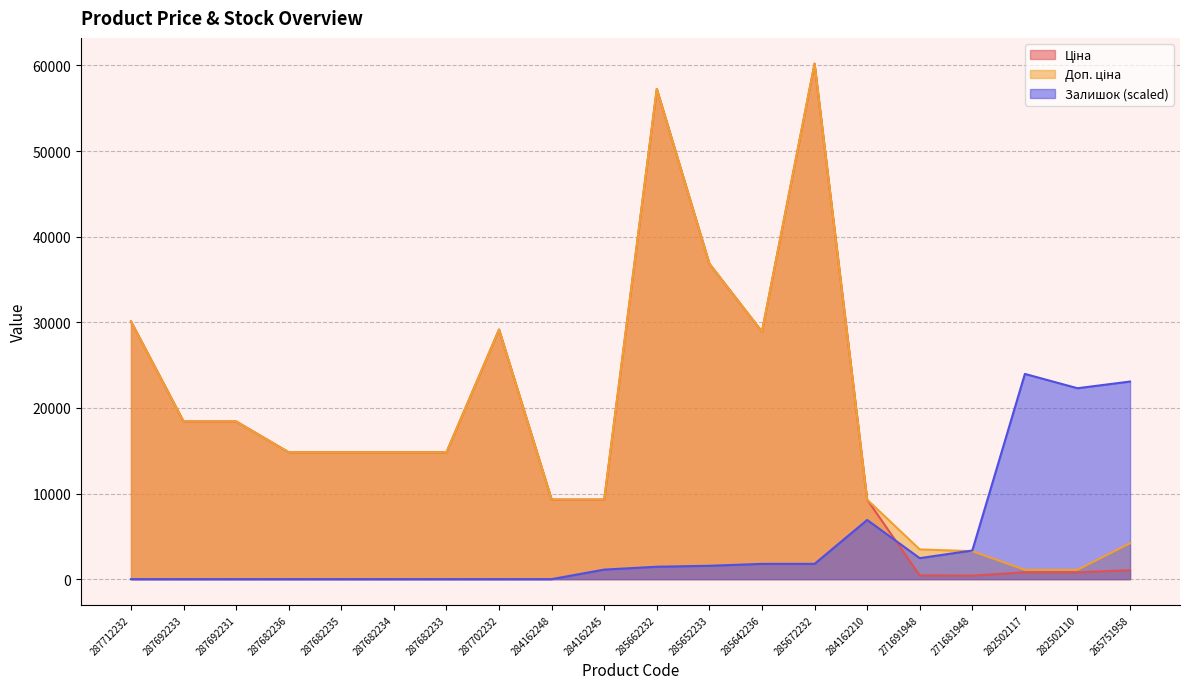

At which label is Ціна closest to 30306?

287712232